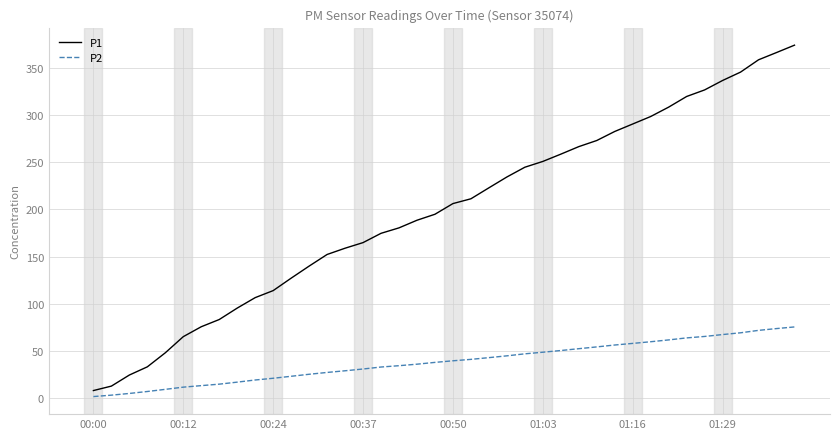

True or false: P1 has more than 2 points higher than both neighbors.

False